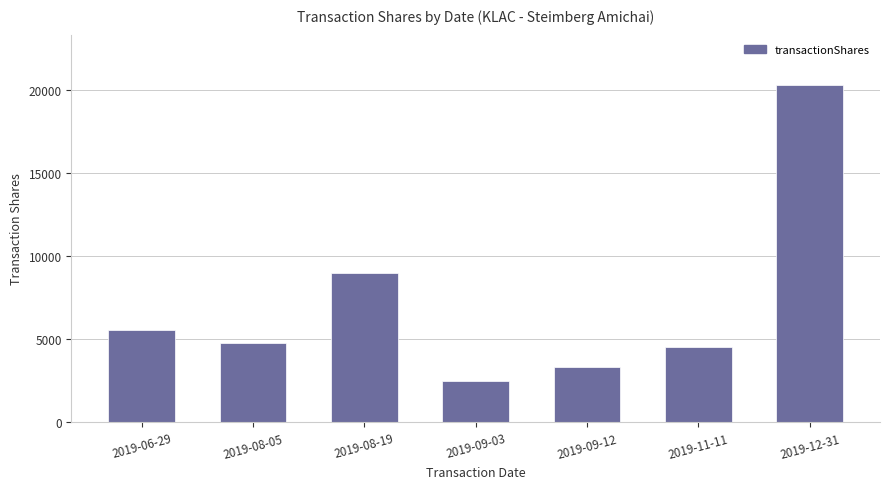

What is the difference between the maximum and minimum values?

17760